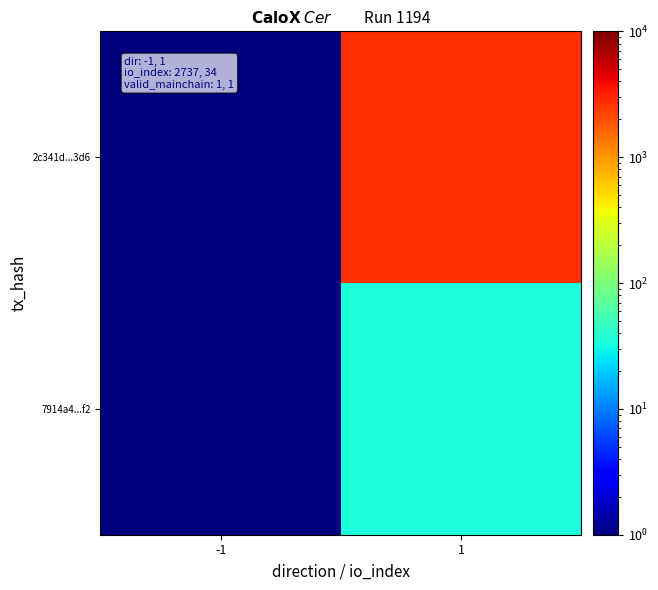

What is the minimum value shown in the chart?

1